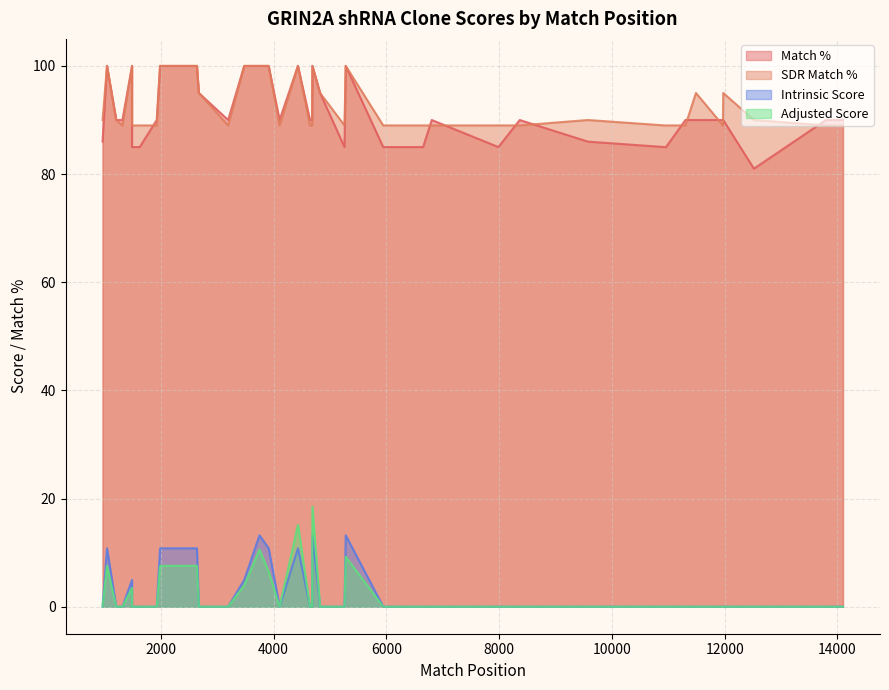

Count the number of categories in the chart.

40